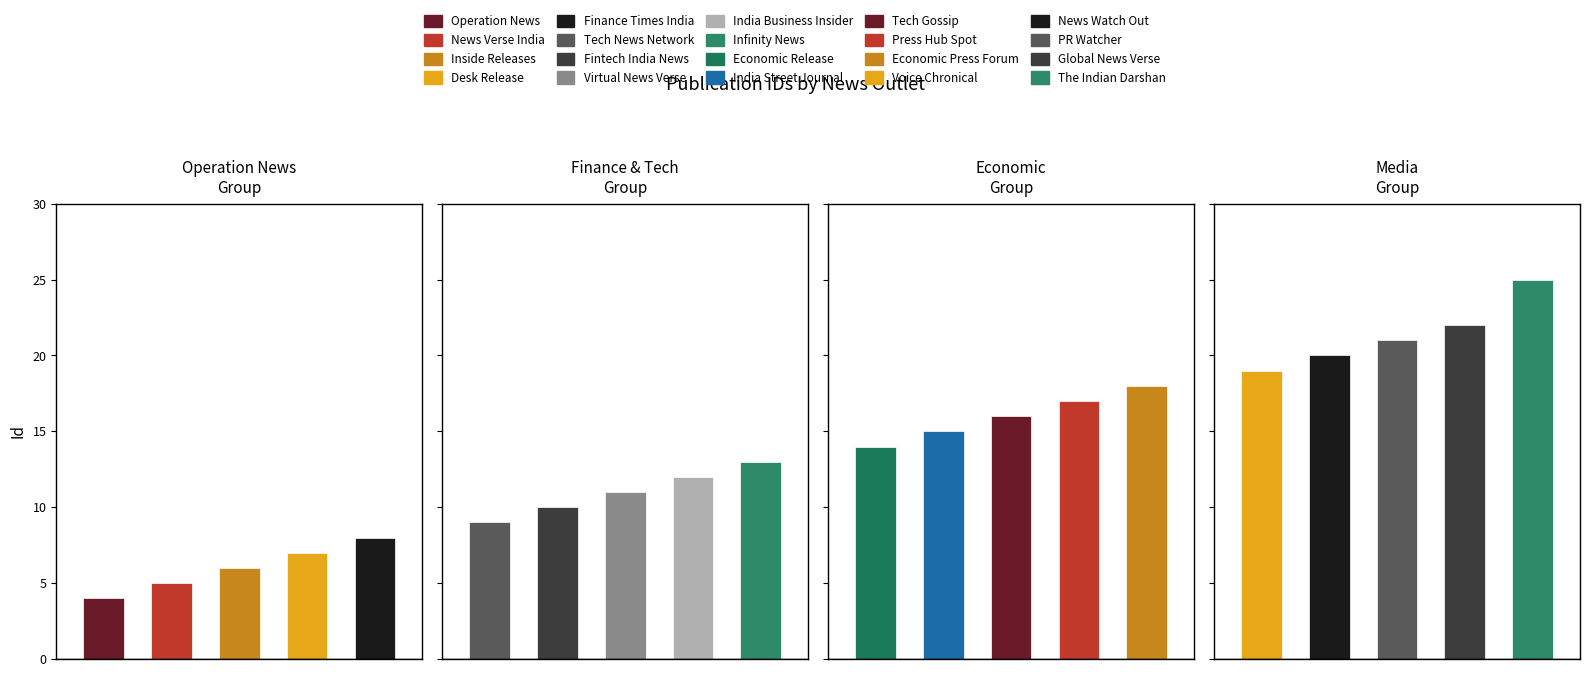

What is the value of the 14th bar from the left?

17